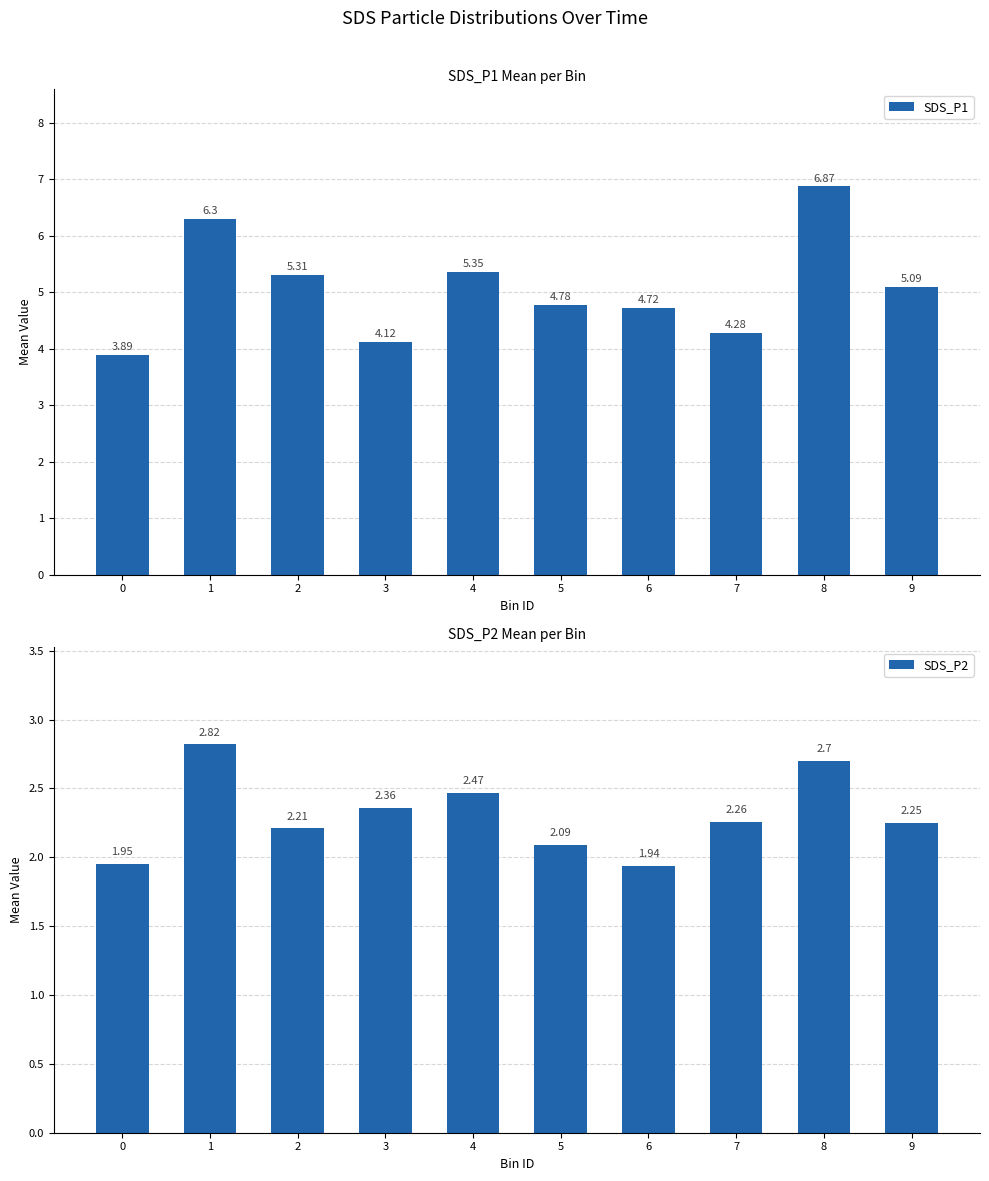

At which label does SDS_P2 reach its peak?

1